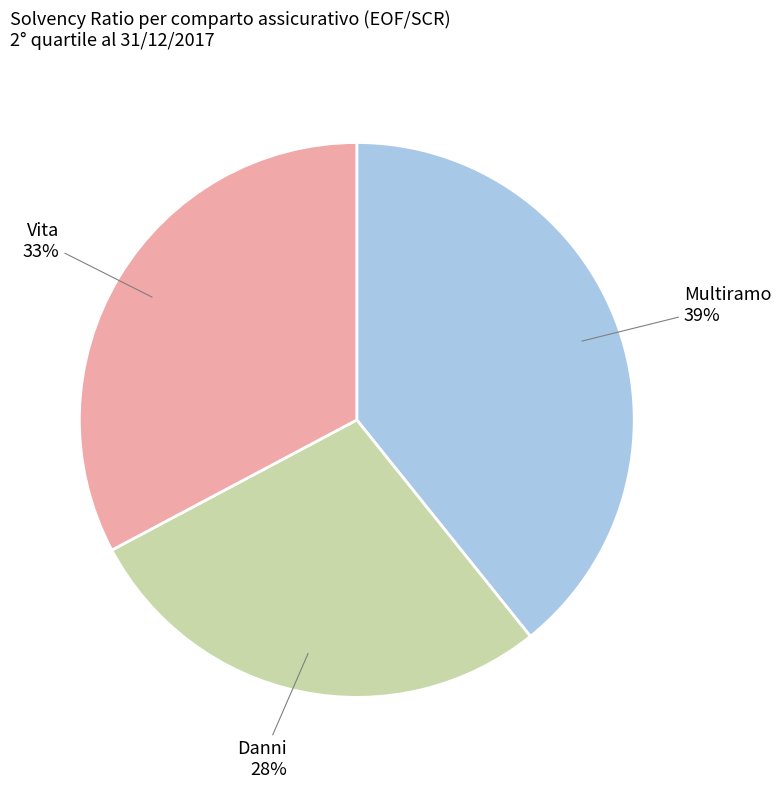

Is there a majority slice in this chart?

No